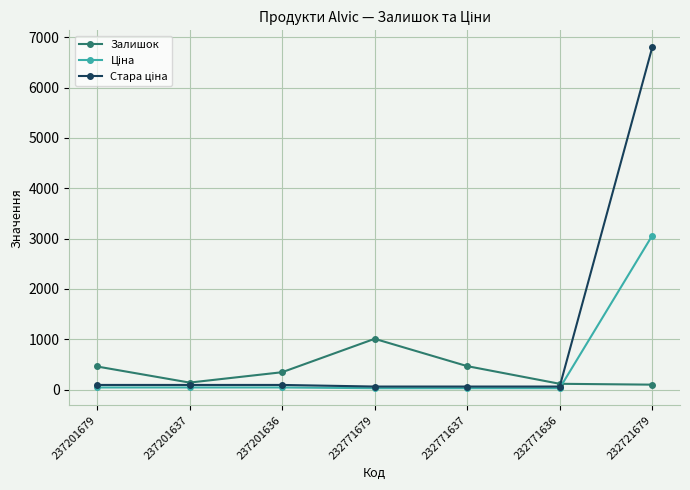

The value of Залишок at 232771679 is 1008.0. True or false?

True